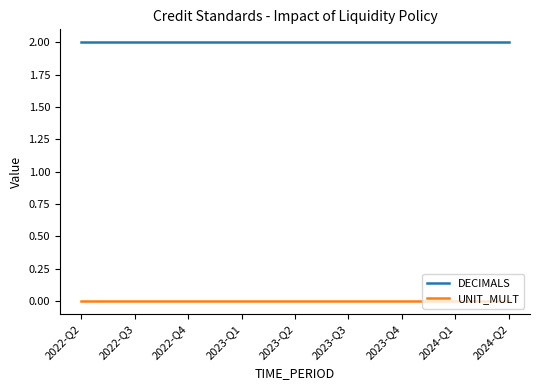

True or false: DECIMALS and UNIT_MULT intersect in this chart.

False